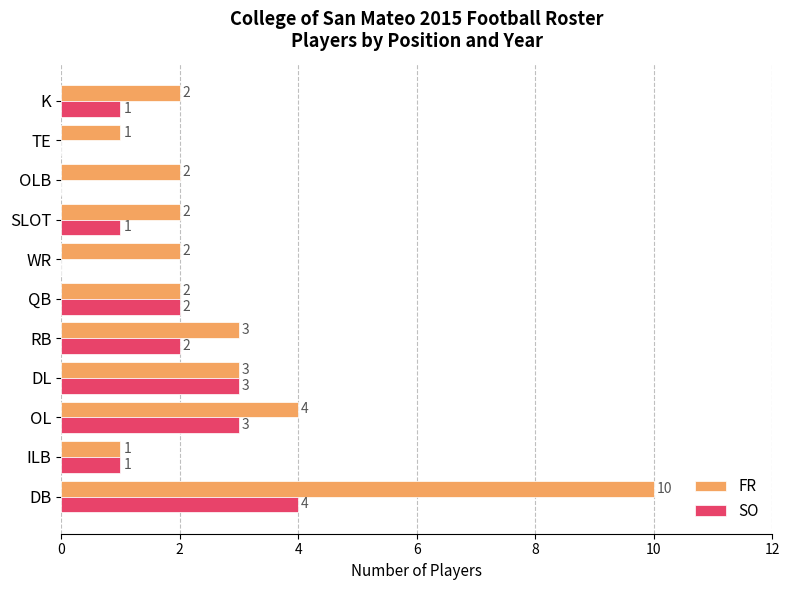

What is the sum of all SO values?

17